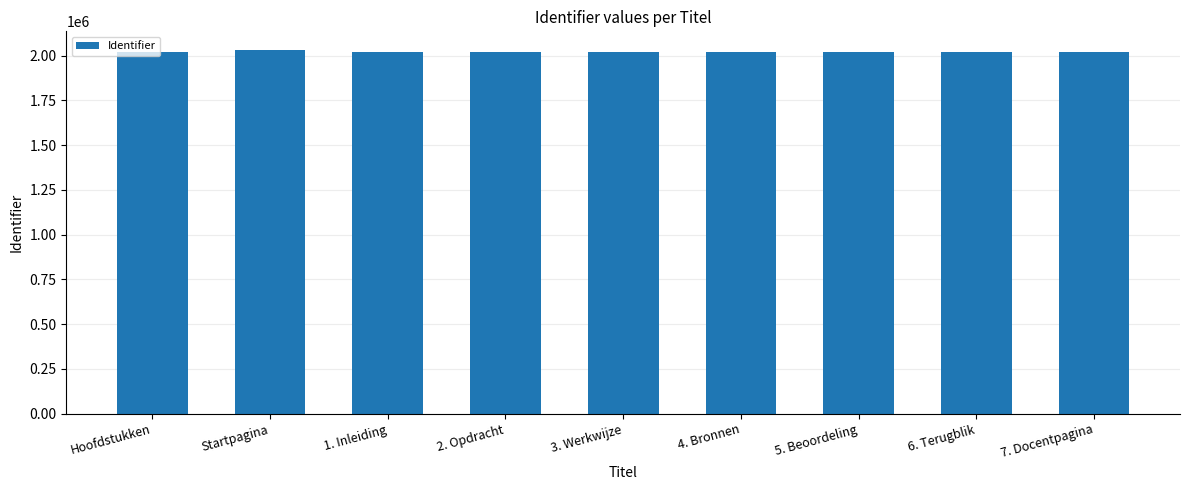

How many values are below 2019722?

4